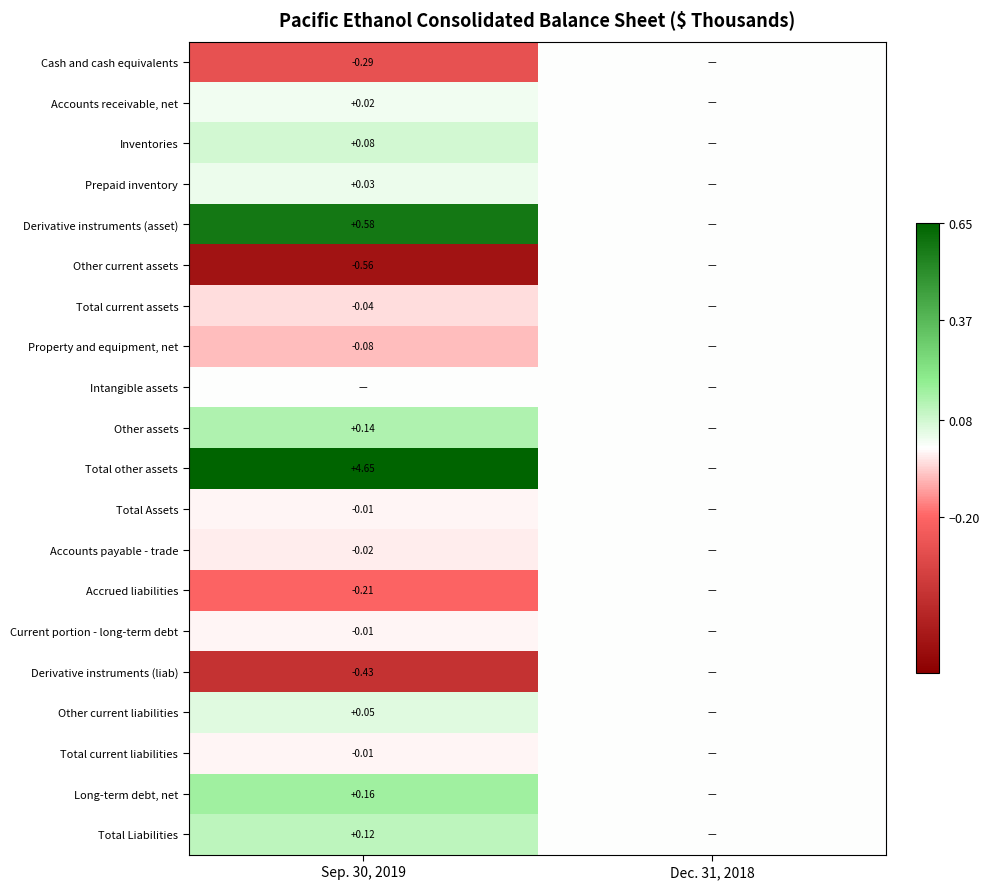

List the labels in order of Property and equipment, net value, smallest first.

Sep. 30, 2019, Dec. 31, 2018